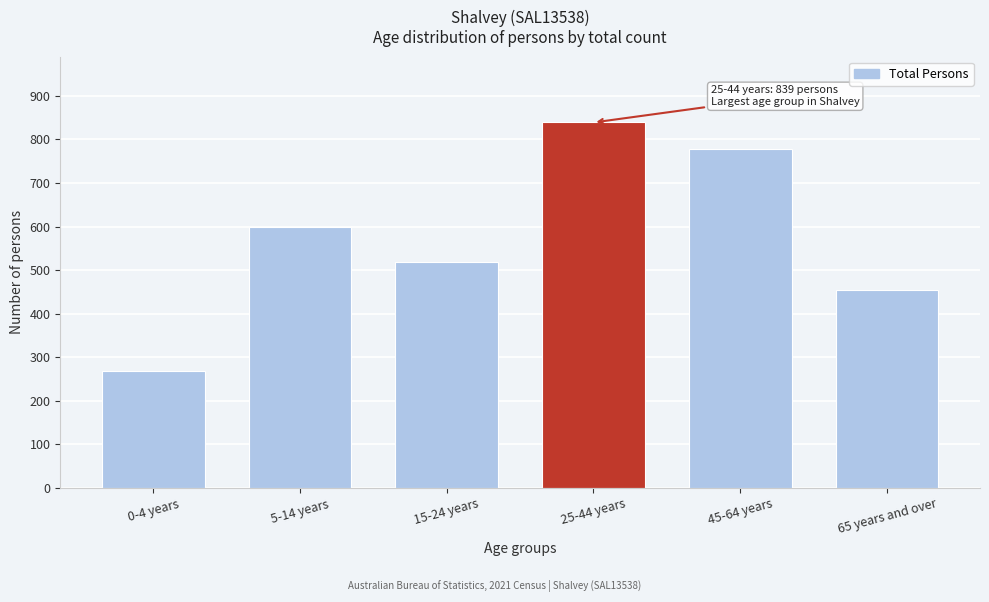

Reading left to right, what are all the values shown in this chart?

269	598	518	839	779	454